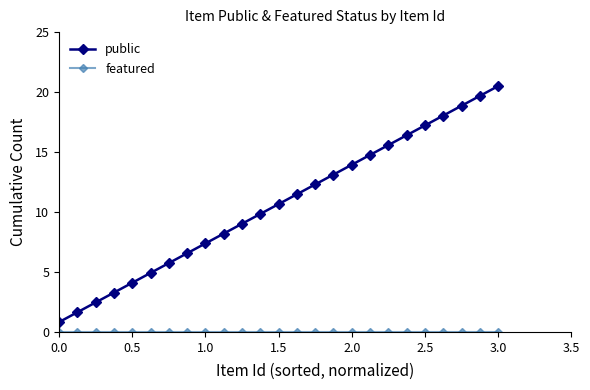

Does the chart have visible grid lines?

No